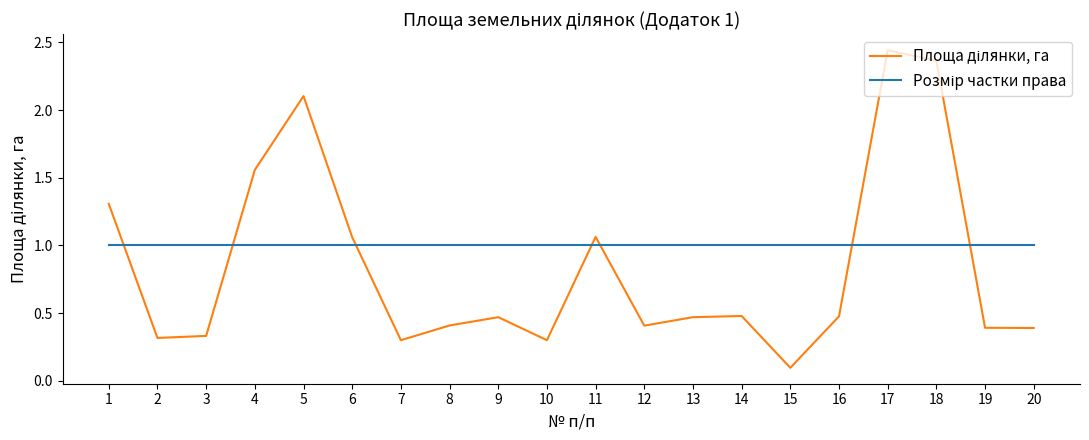

What is the smallest value displayed?

0.1